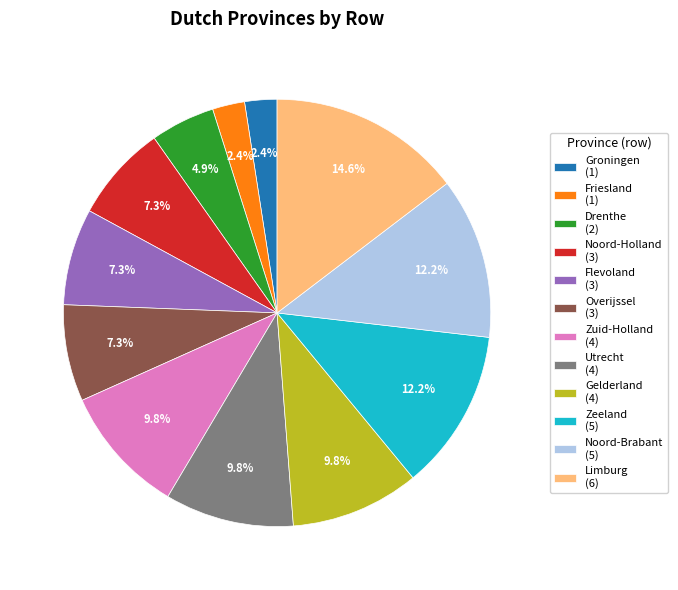

Does any single category account for the majority?

No